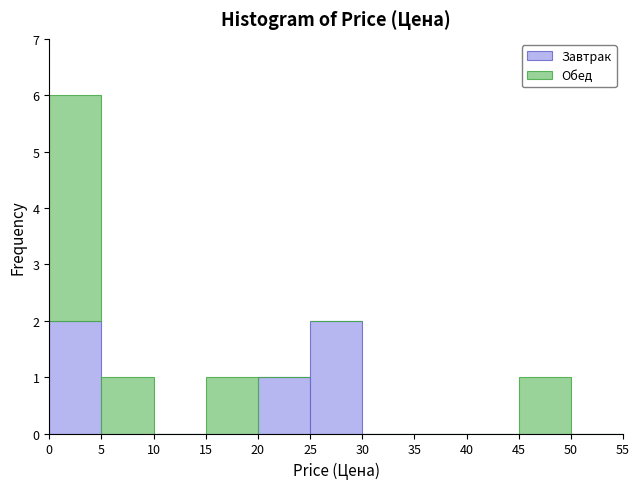

What is the total height of the stacked bar covering 25 to 30 on the x-axis? The values are not printed on the chart, so give them approximately, as read against the axis.

2